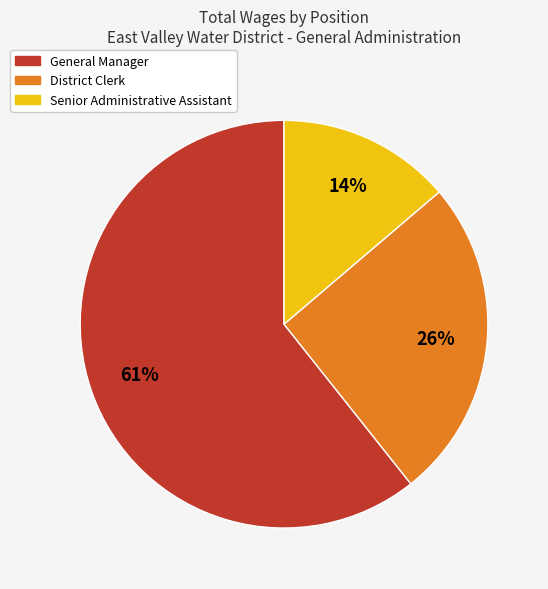

Which has a higher value, District Clerk or General Manager?

General Manager